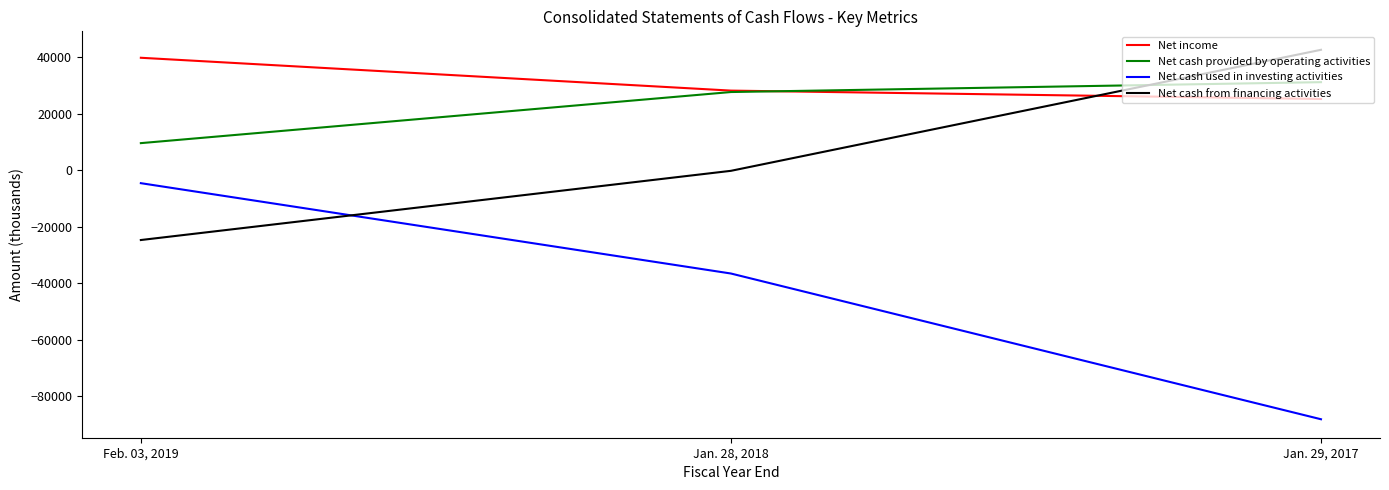

Does the chart have visible grid lines?

No